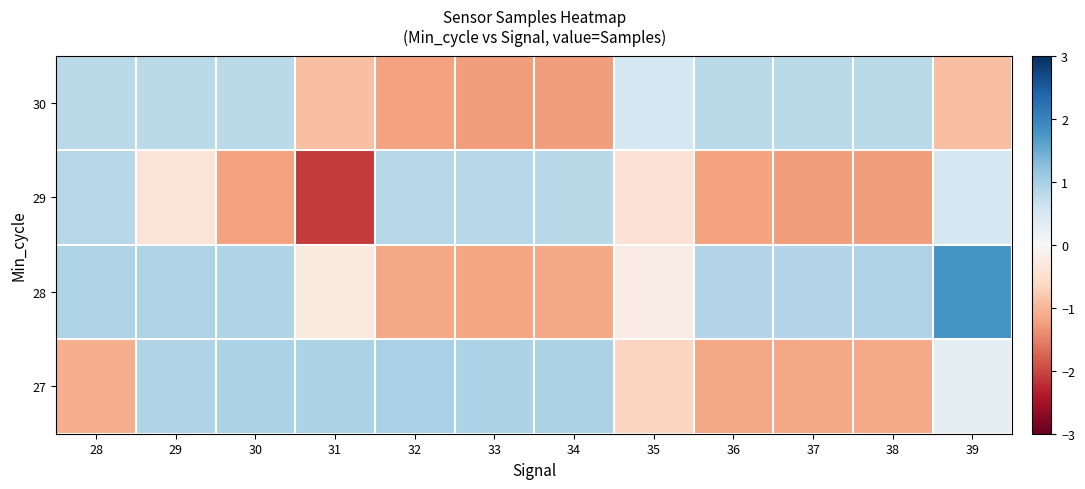

Reading left to right, list all the values displayed in this chart.

27: 28=-1.1	29=0.9	30=0.9	31=1.0	32=1.0	33=0.9	34=1.0	35=-0.7	36=-1.2	37=-1.2	38=-1.1	39=0.3
28: 28=0.9	29=0.9	30=0.9	31=-0.3	32=-1.2	33=-1.2	34=-1.2	35=-0.2	36=0.9	37=0.9	38=0.9	39=1.8
29: 28=0.9	29=-0.4	30=-1.2	31=-2.1	32=0.9	33=0.9	34=0.8	35=-0.4	36=-1.2	37=-1.3	38=-1.3	39=0.5
30: 28=0.8	29=0.8	30=0.8	31=-0.9	32=-1.2	33=-1.3	34=-1.3	35=0.5	36=0.8	37=0.8	38=0.8	39=-0.9